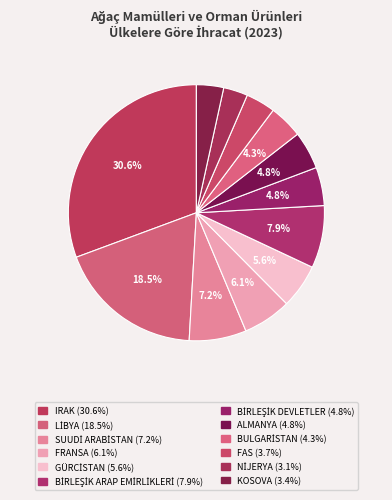

Does any single category account for the majority?

No